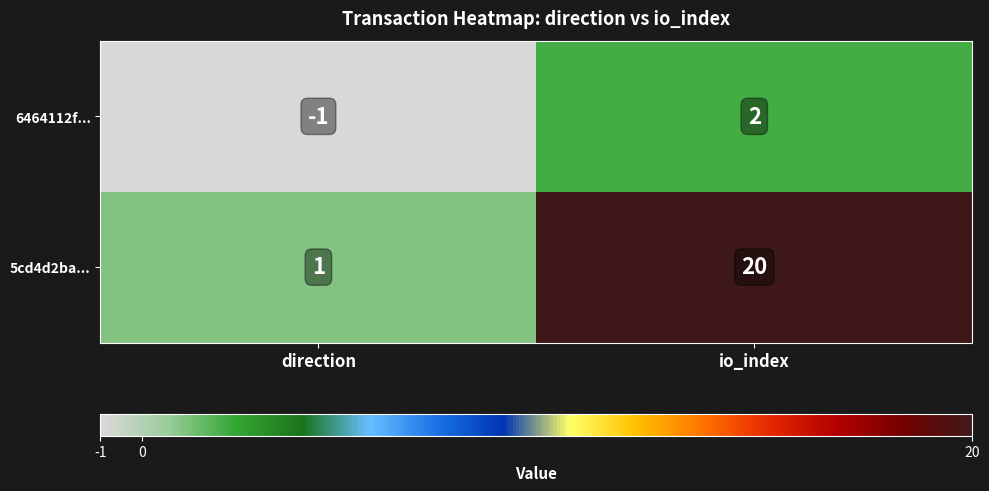

Count the number of categories in the chart.

2